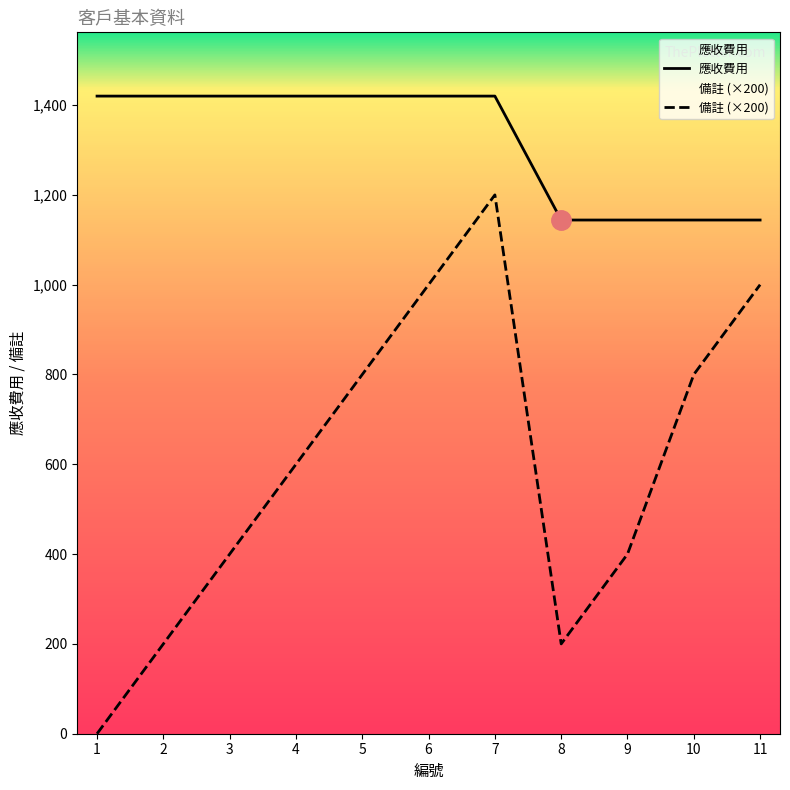

The 備註 (×200) series shows 400 at 3. True or false?

True